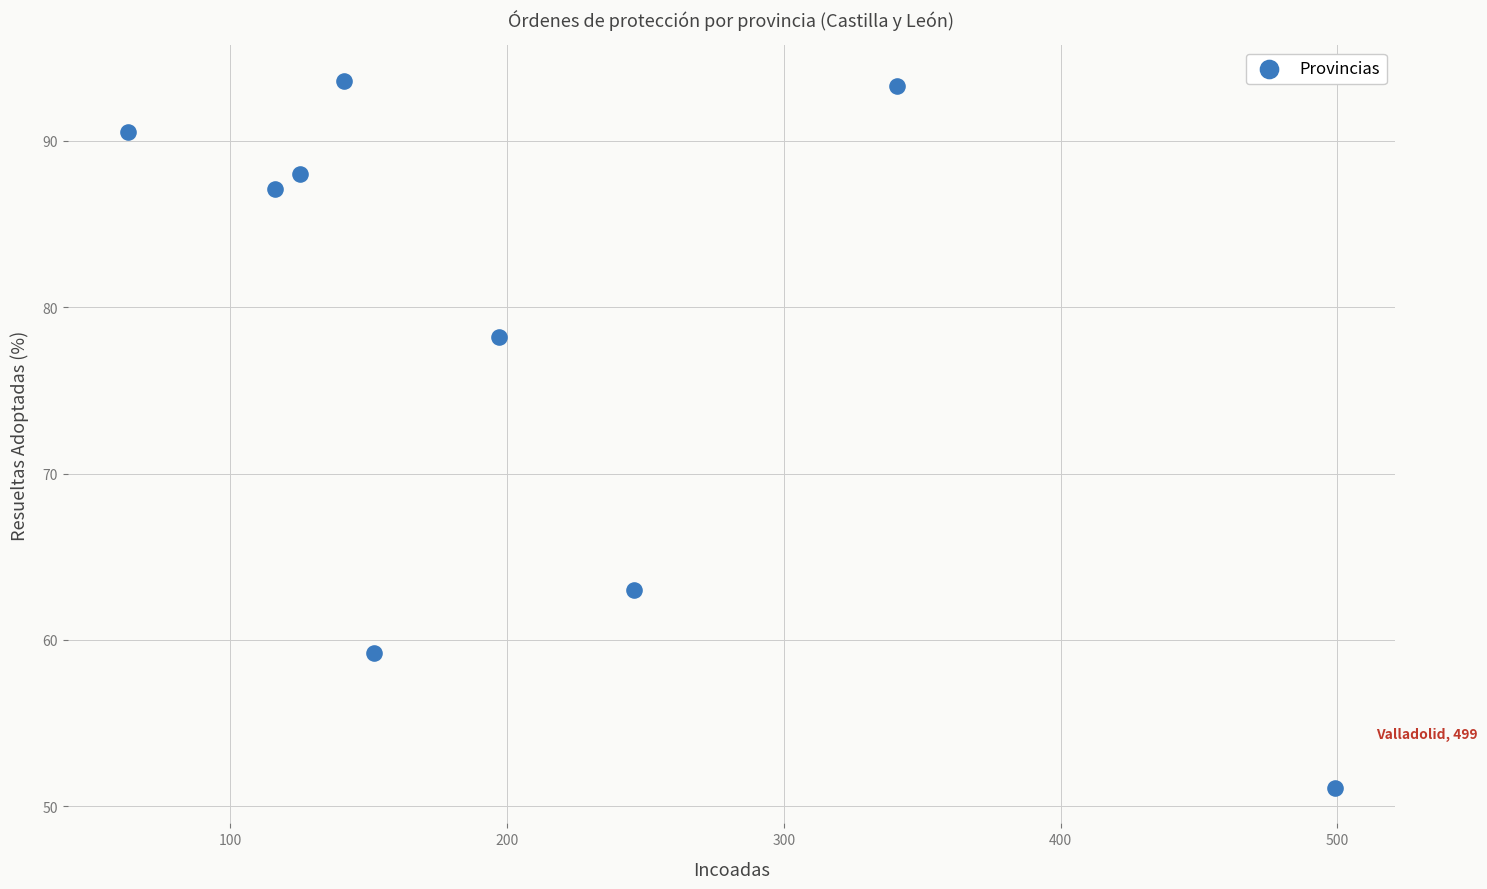

What Y value in the scatter plot is closest to 72?

78.2